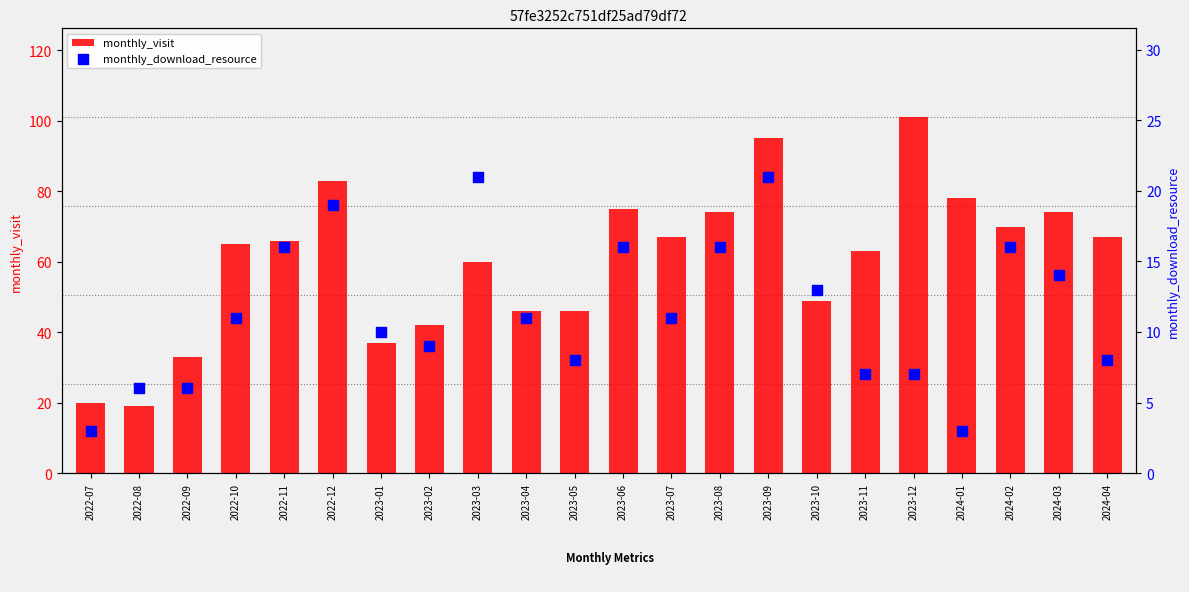

At how many categories does at least one series exceed 28?

20